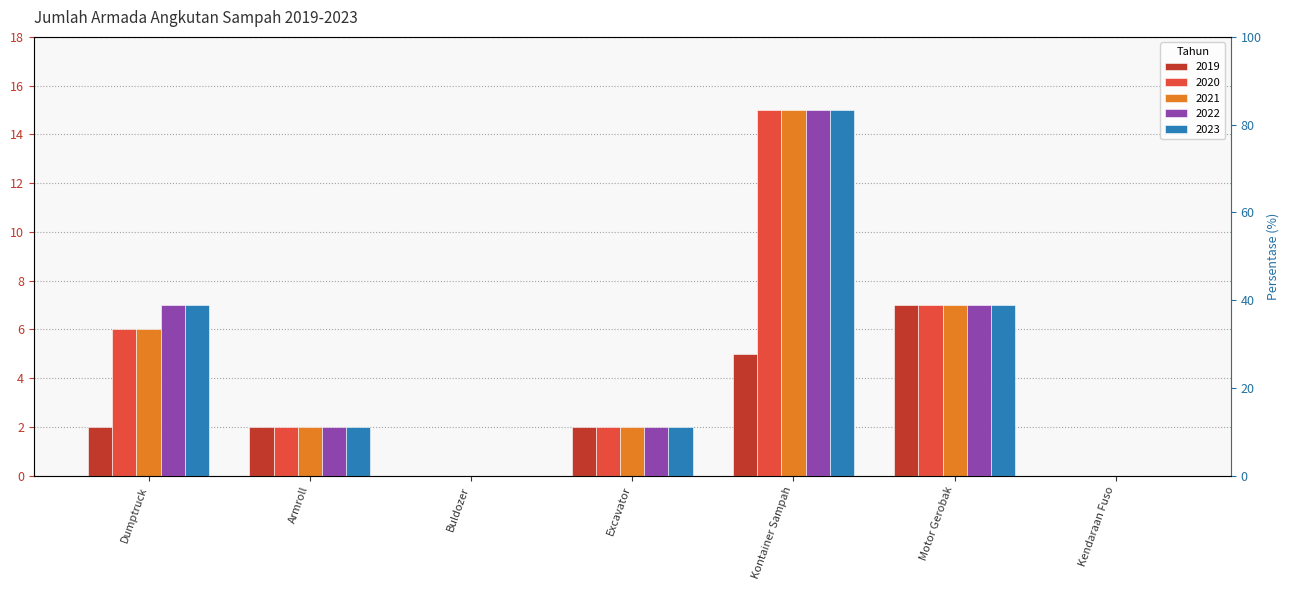

Which series has the largest range (max minus min)?

2020